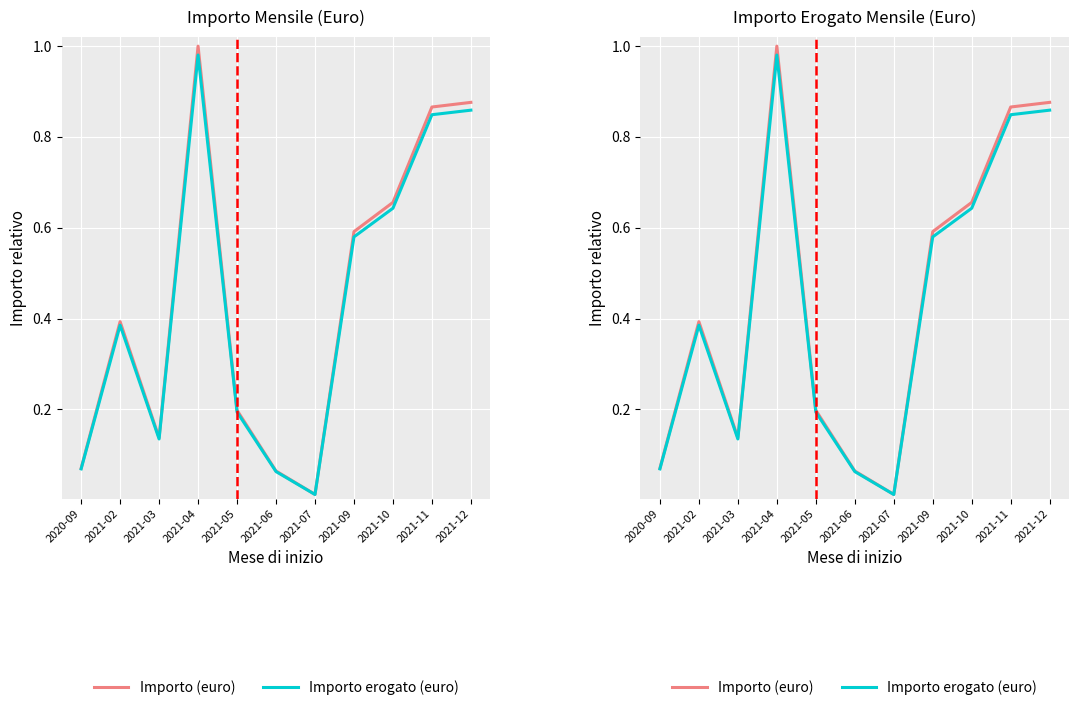

Which label corresponds to the largest value in the chart?

2021-04